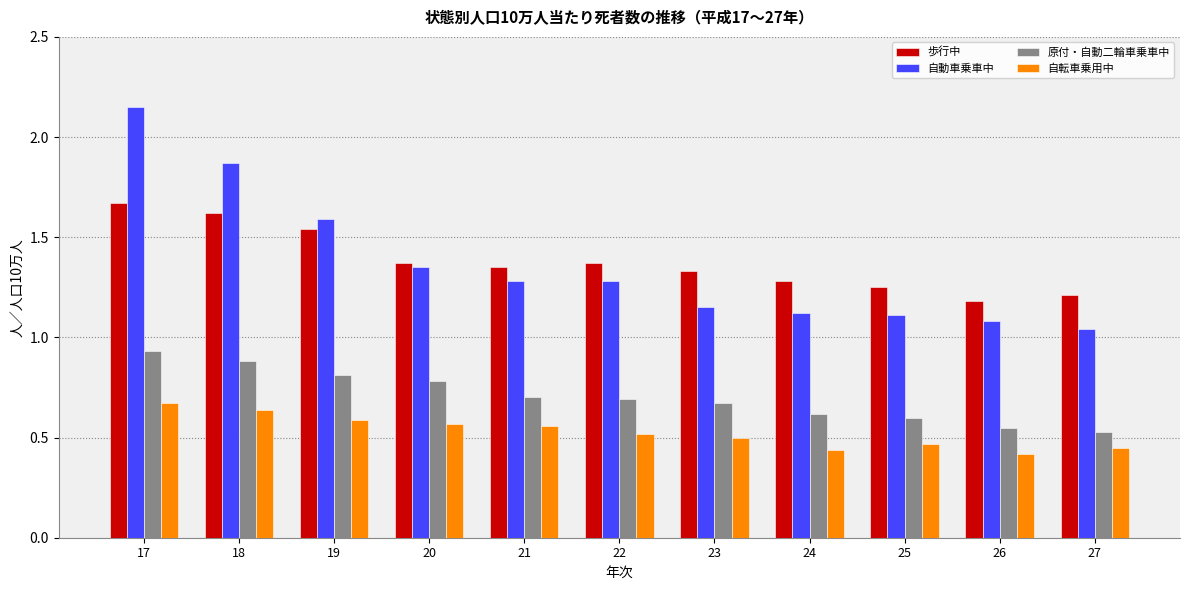

What is the sum of the 歩行中 values at 27 and 19?

2.8